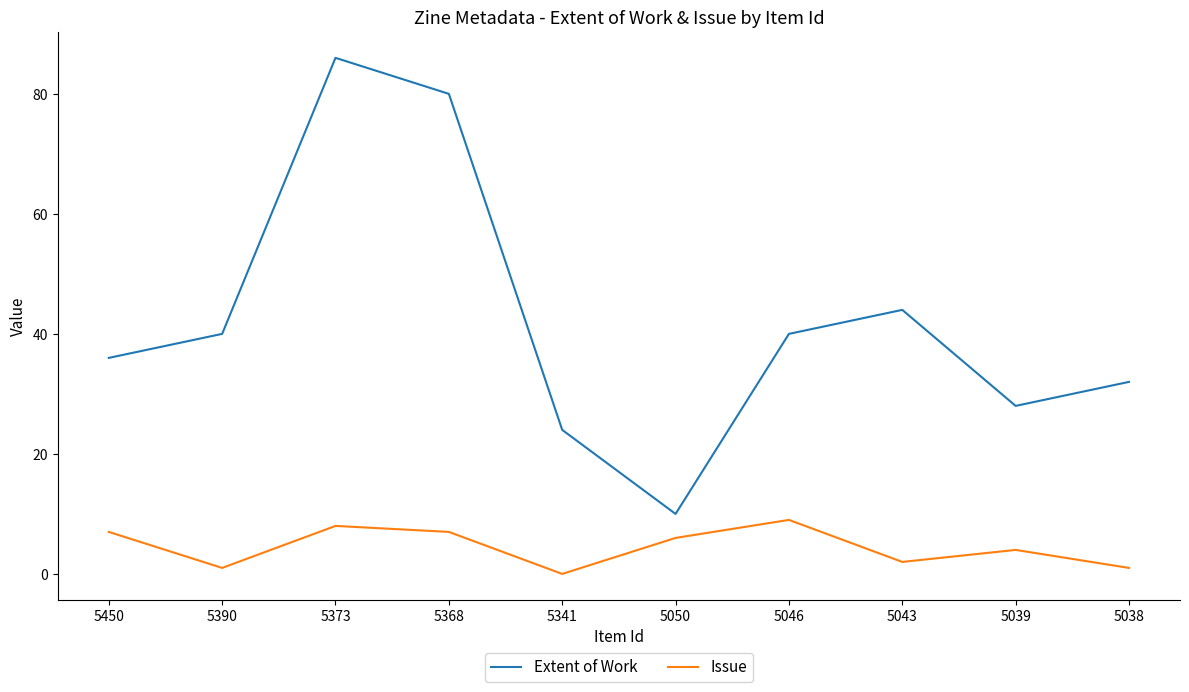

Is this an area chart (filled region under the line)?

No